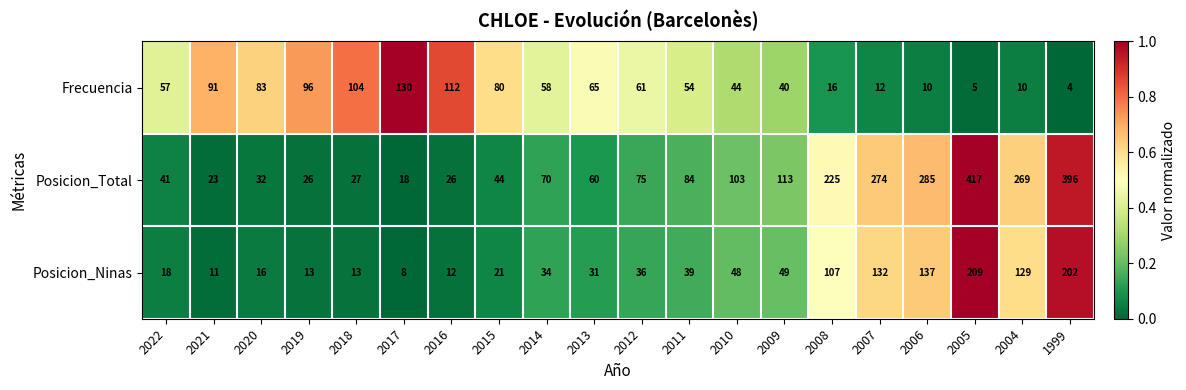

Which series has the largest range (max minus min)?

Posicion_Total